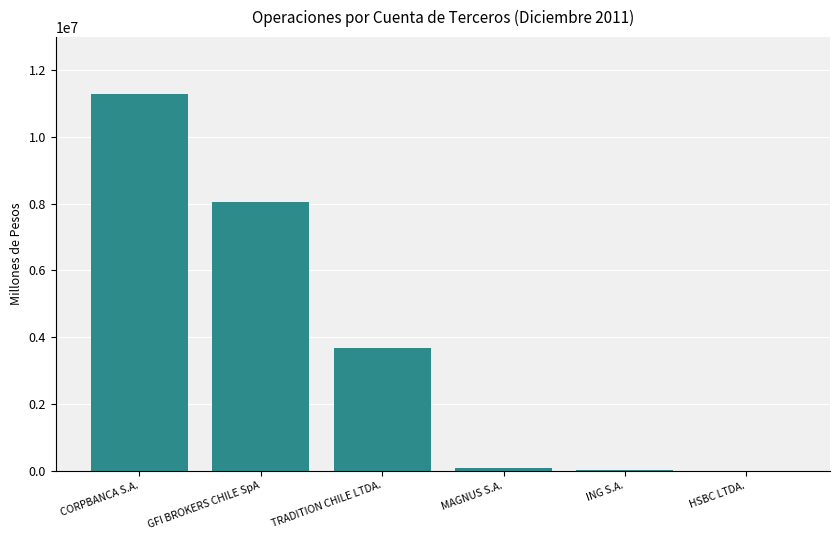

What is the sum of the values at HSBC LTDA. and ING S.A.?

15765.7